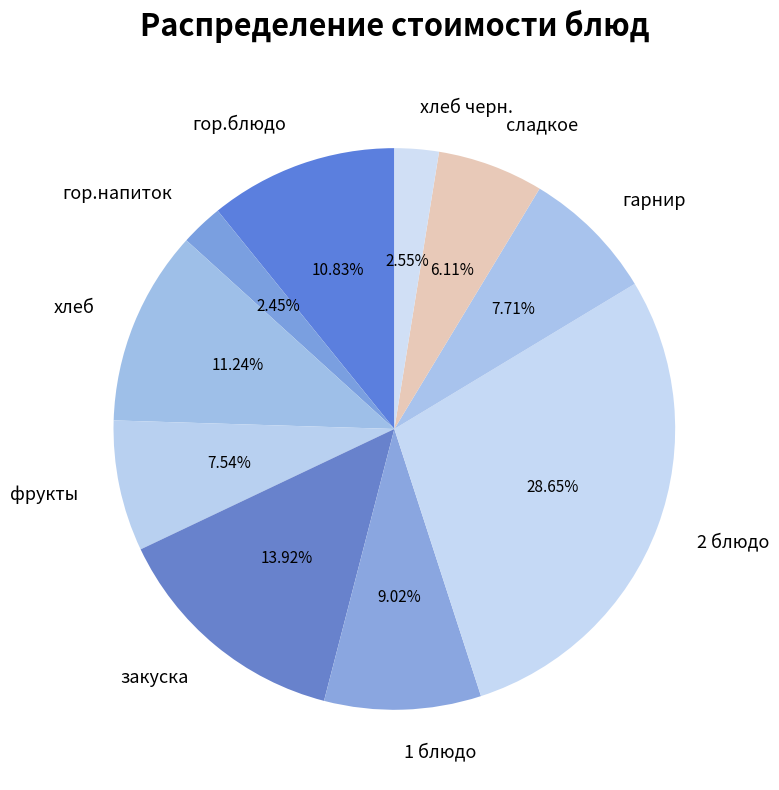

Is it true that 1 блюдо is 1% of the pie?

False